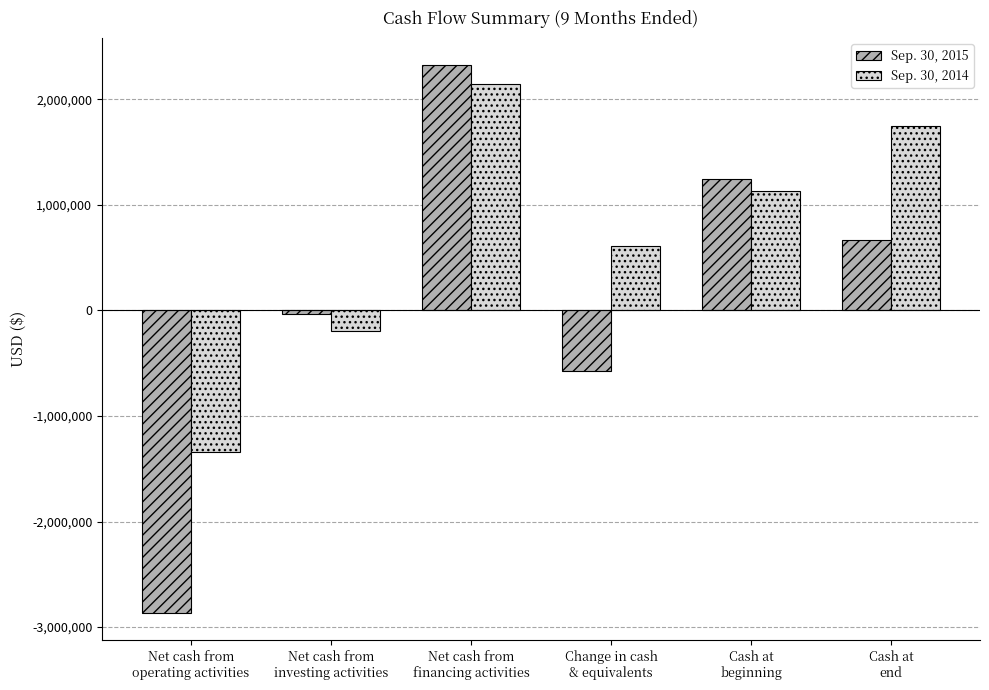

Reading left to right, extract all data points from this chart.

Sep. 30, 2015: -2865936	-31355	2323277	-574014	1241487	667473
Sep. 30, 2014: -1338612	-190095	2141706	612999	1132974	1745973